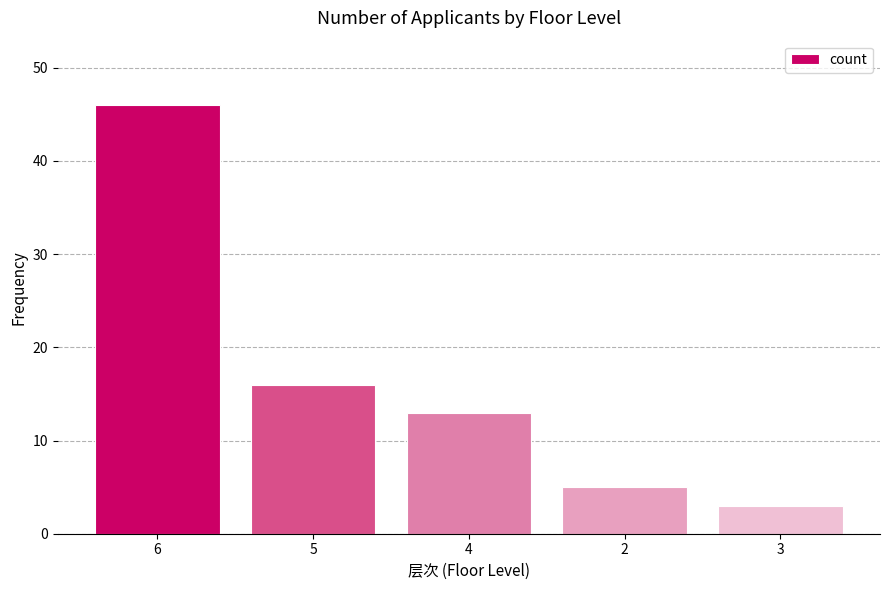

What is the label of the 4th bar from the right?

5